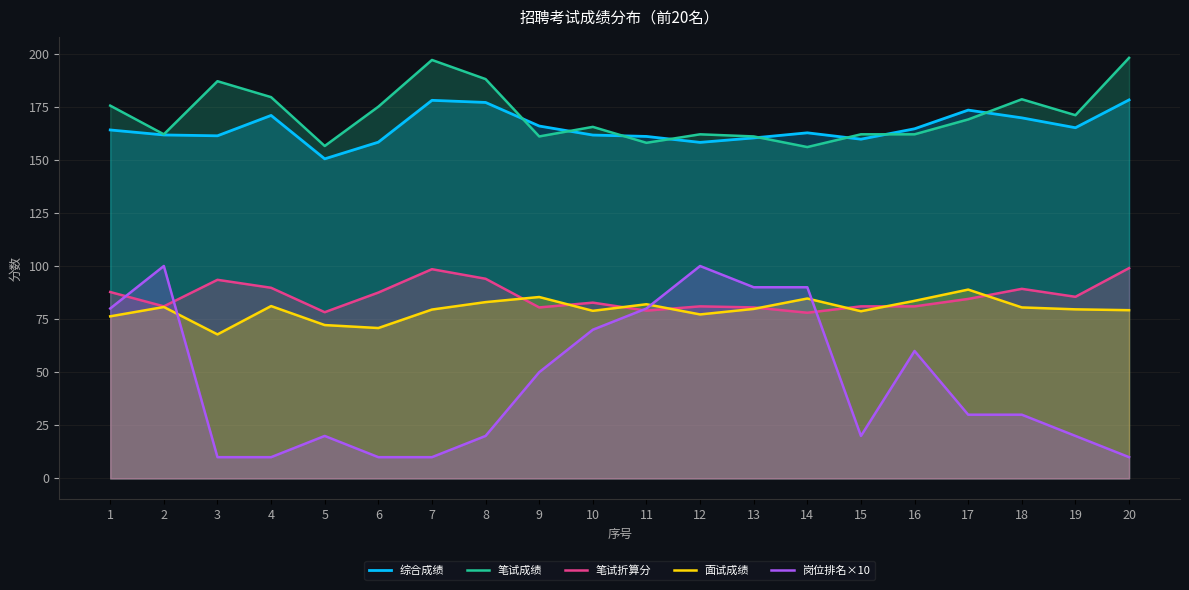

What are all the series names shown in the legend?

综合成绩, 笔试成绩, 笔试折算分, 面试成绩, 岗位排名×10